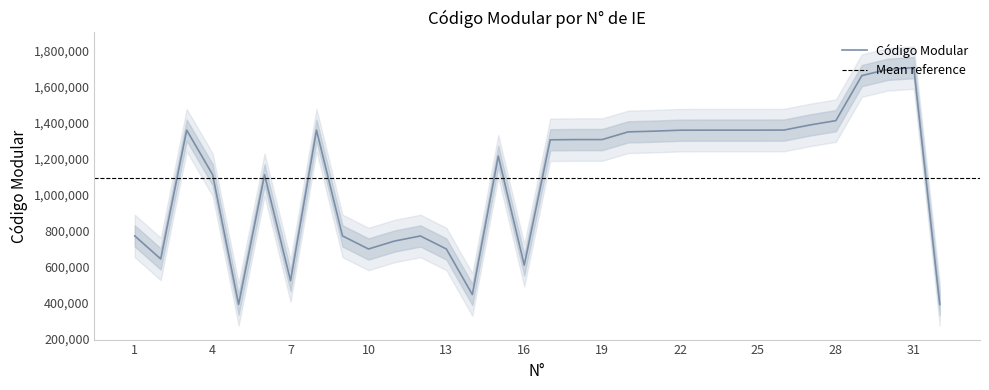

How many lines are shown in the chart?

1